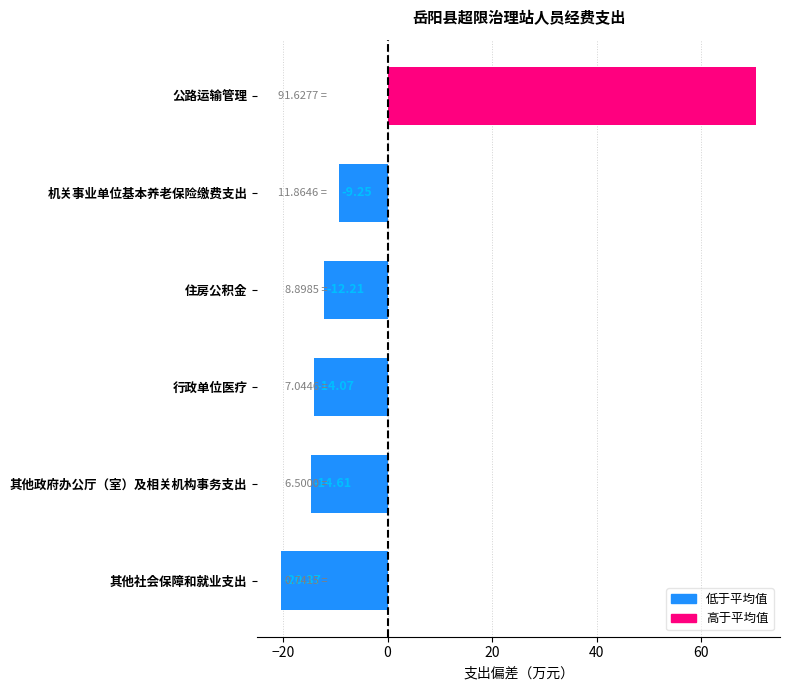

What is the minimum value shown in the chart?

-20.4